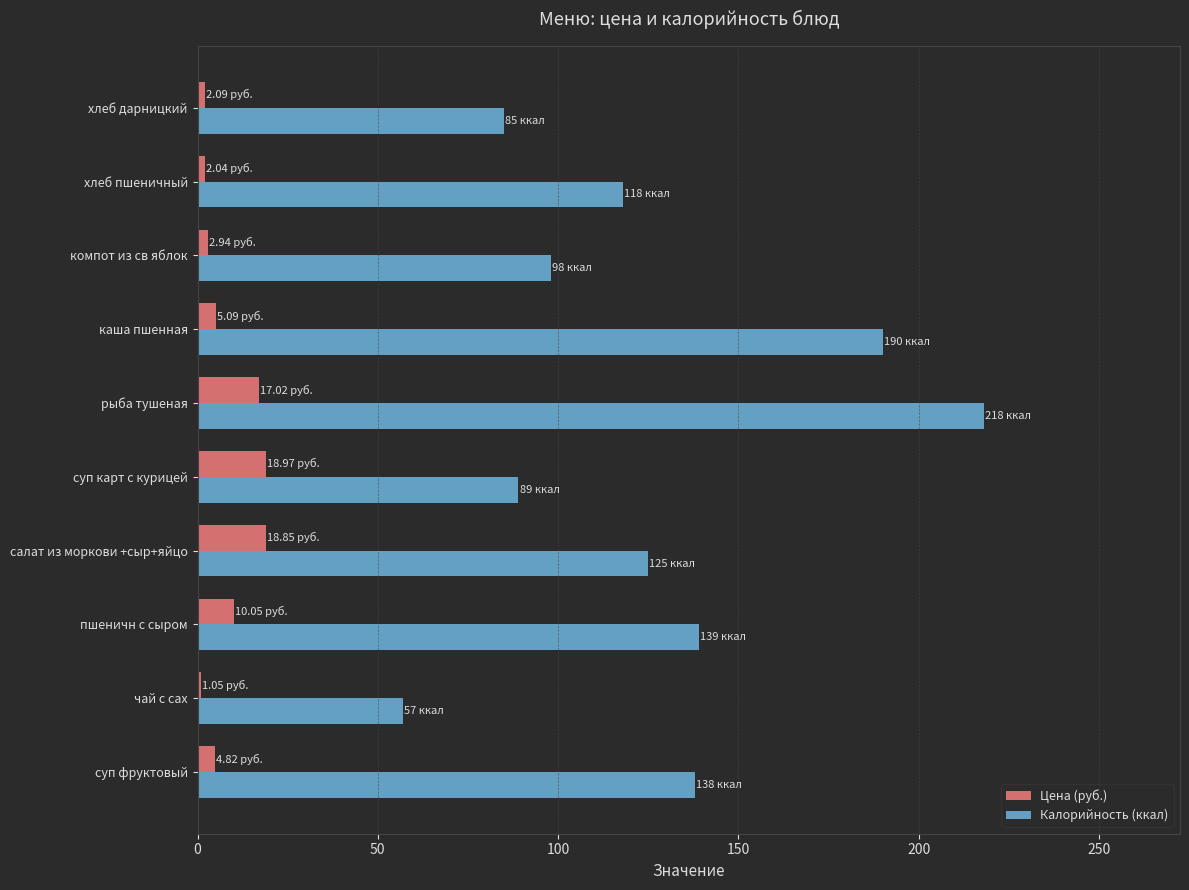

Which category has the highest value across all series?

рыба тушеная